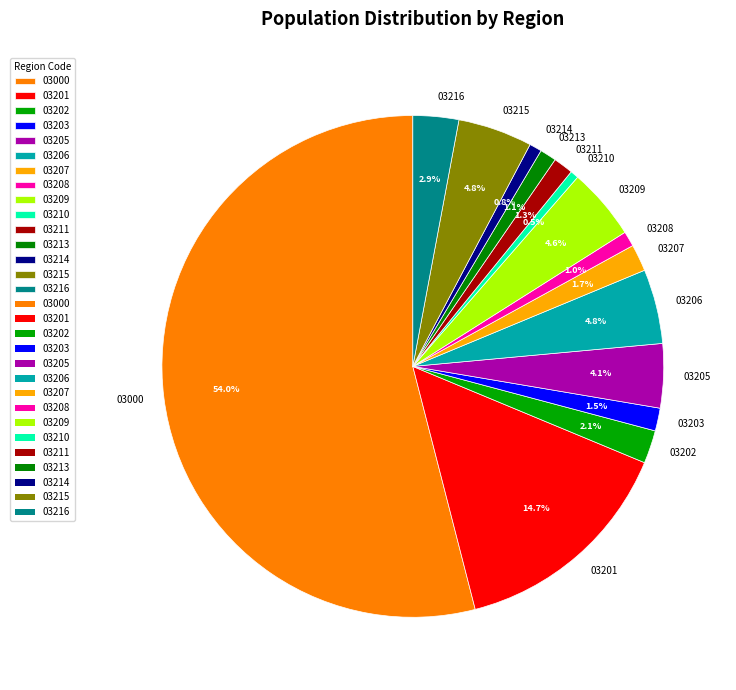

What is the ratio of the value at 03209 to the value at 03215?

1.0